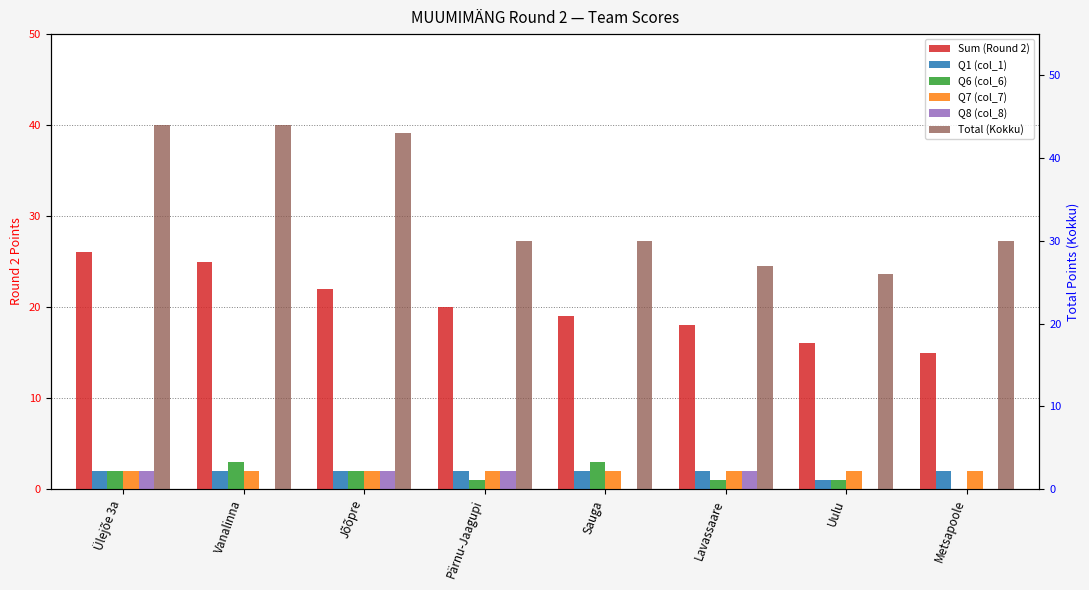

What position from the right is Sauga?

4